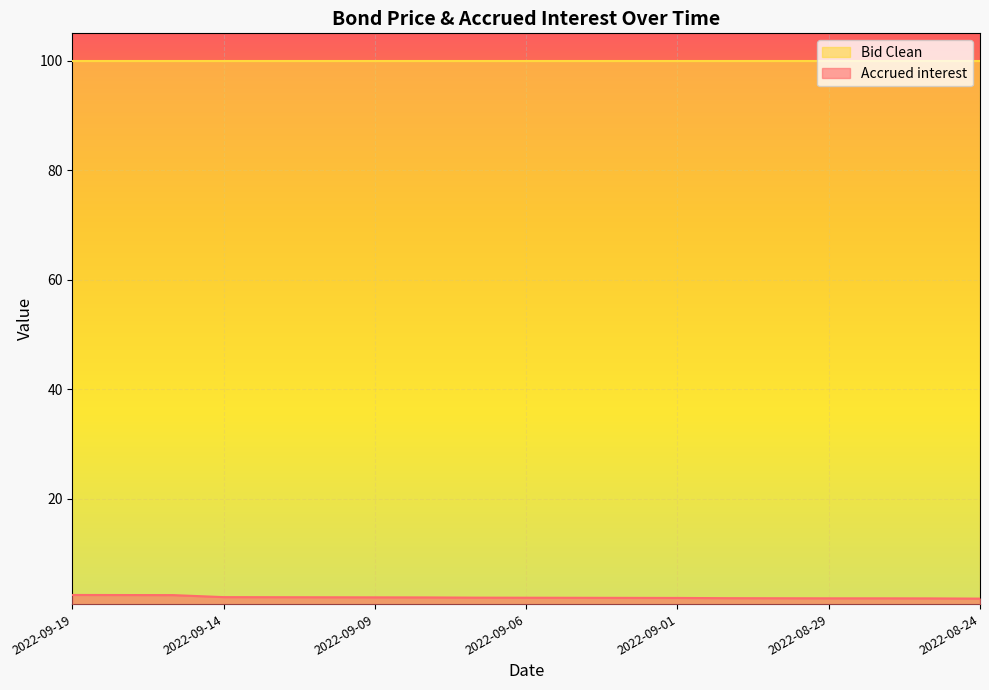

True or false: Bid Clean and Accrued interest cross at least once.

False